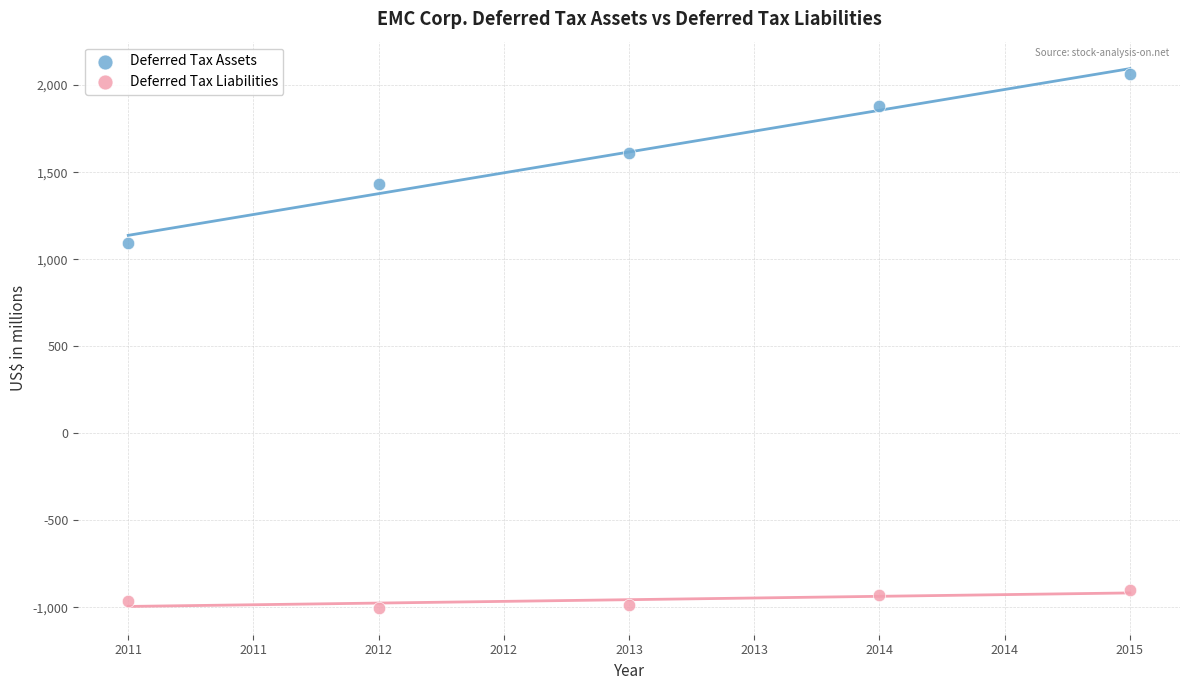

Which series has the widest spread of Y values?

Deferred Tax Assets